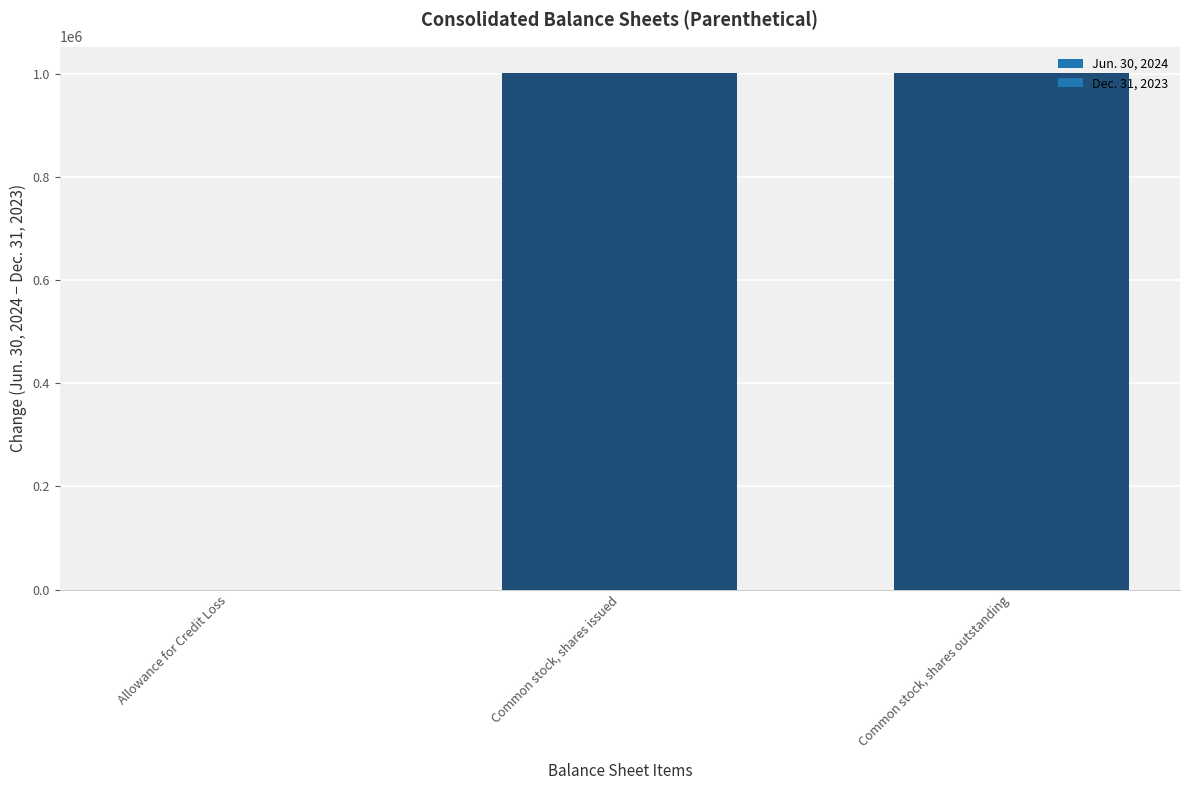

What is the maximum value shown in the chart?

1001956